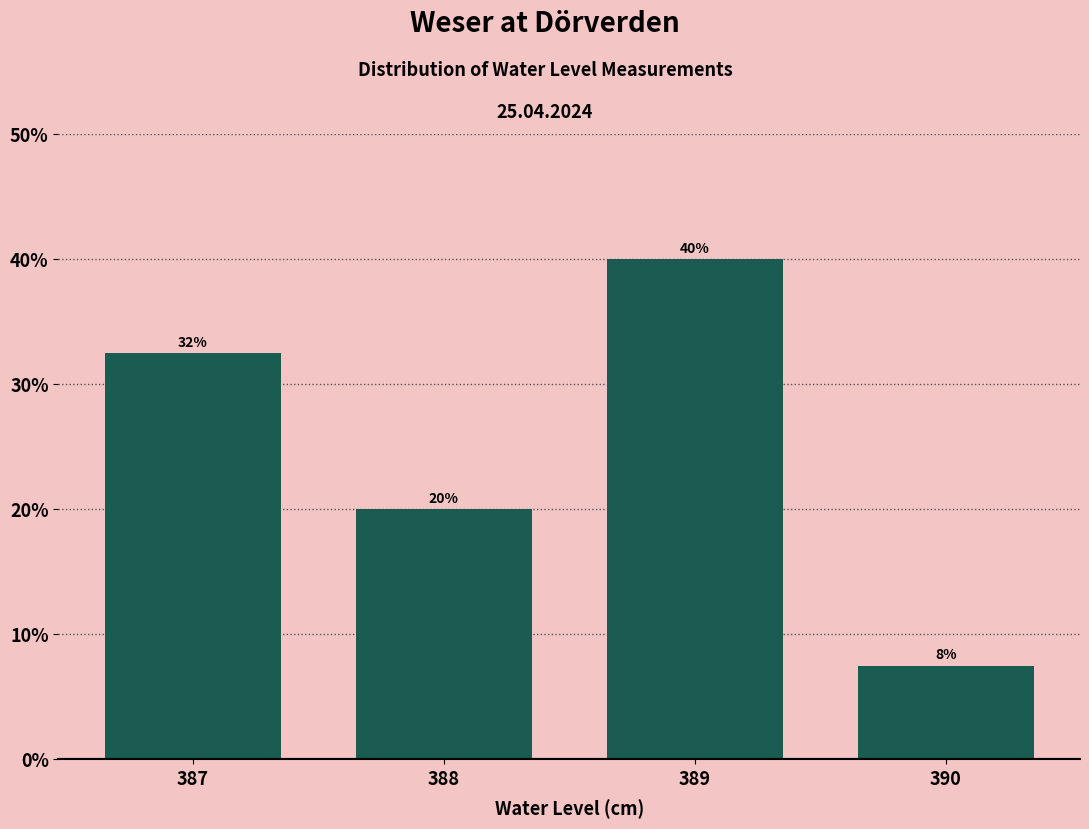

Is it true that the value at 387 is 11.0?

False